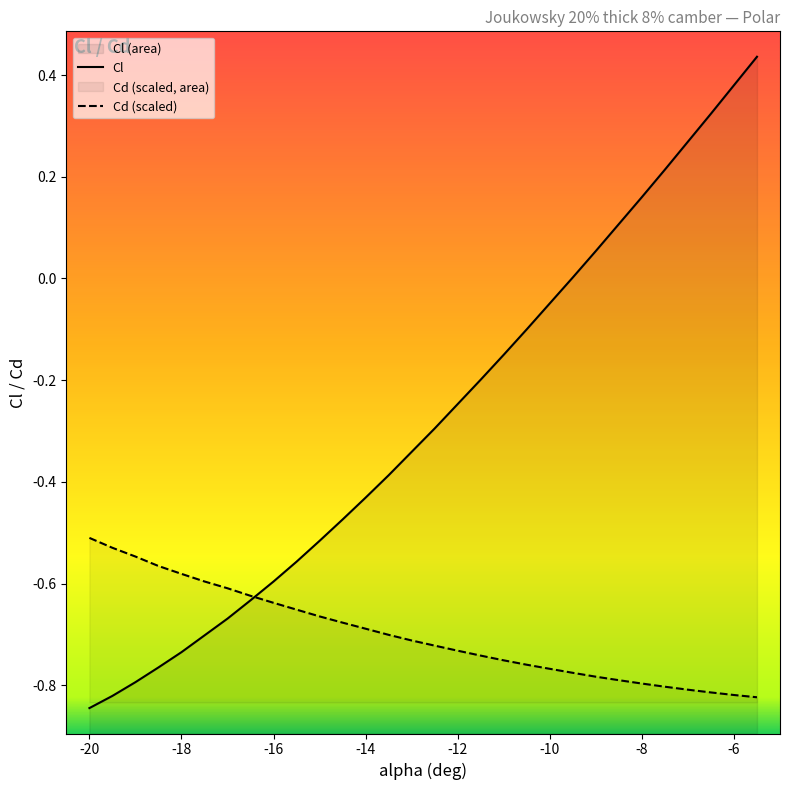

What is the difference between the Cl values at -11.5 and -14?

0.2